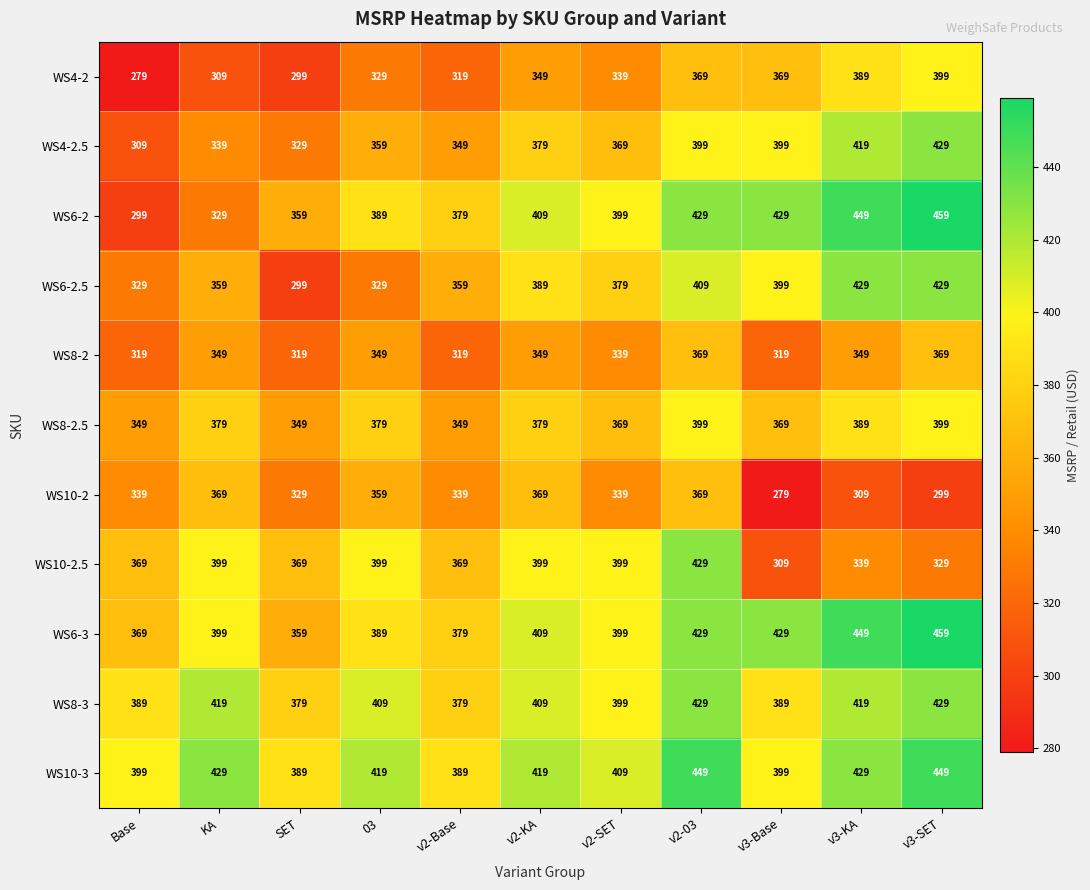

Which category has the highest value across all series?

v3-SET